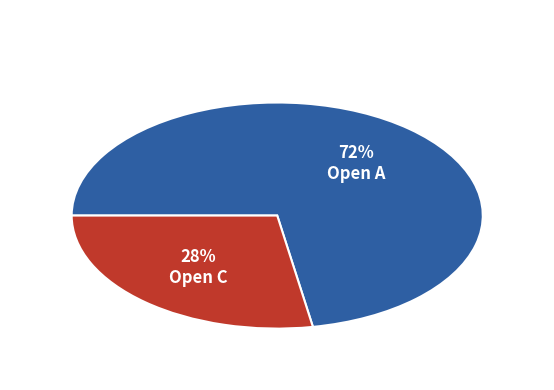

Is there any slice that represents more than half of the pie?

Yes